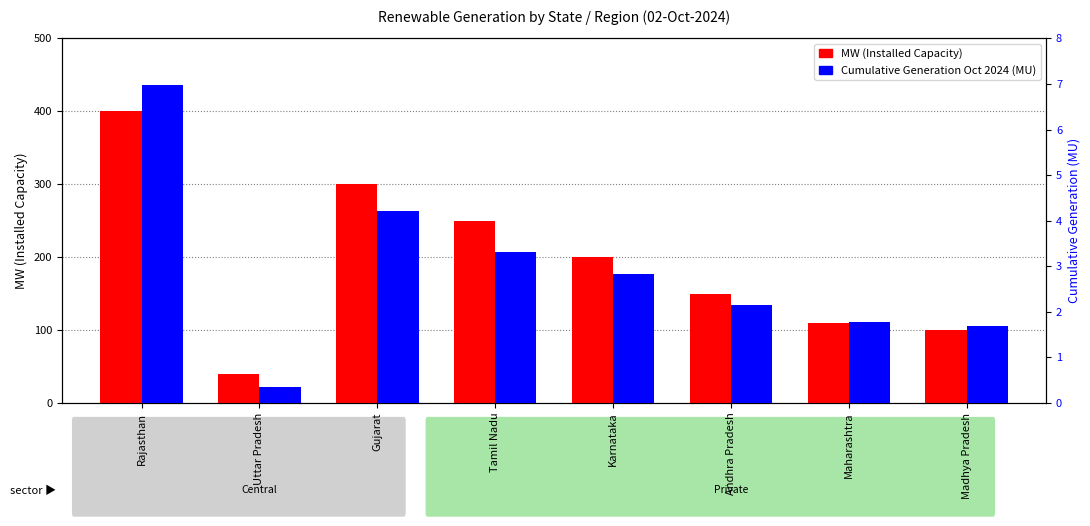

The value of Cumulative Generation Oct 2024 (MU) at Karnataka is 2.8. True or false?

True